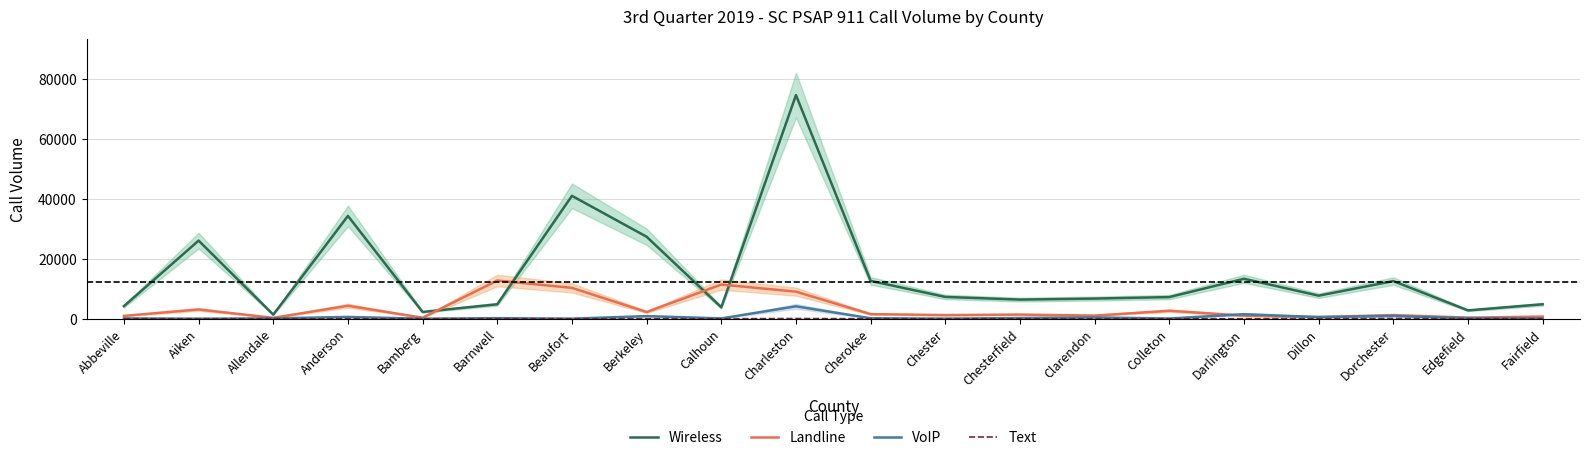

The Text series shows 0 at Aiken. True or false?

True